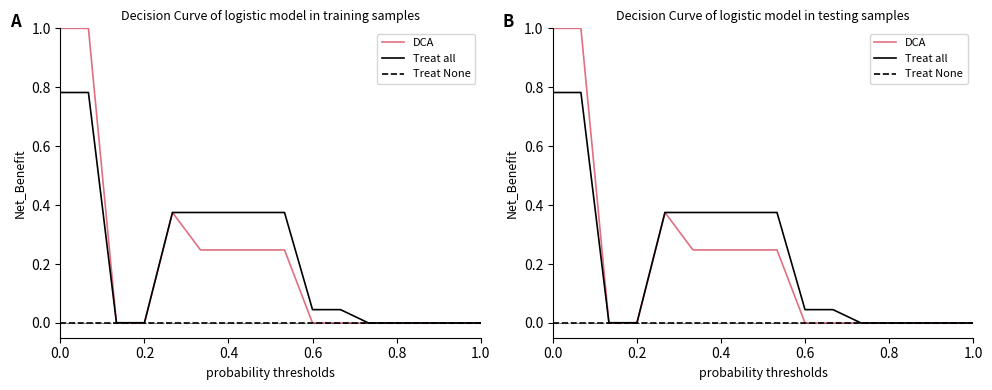

List the series in order of their peak value, lowest first.

Treat None, Treat all, DCA